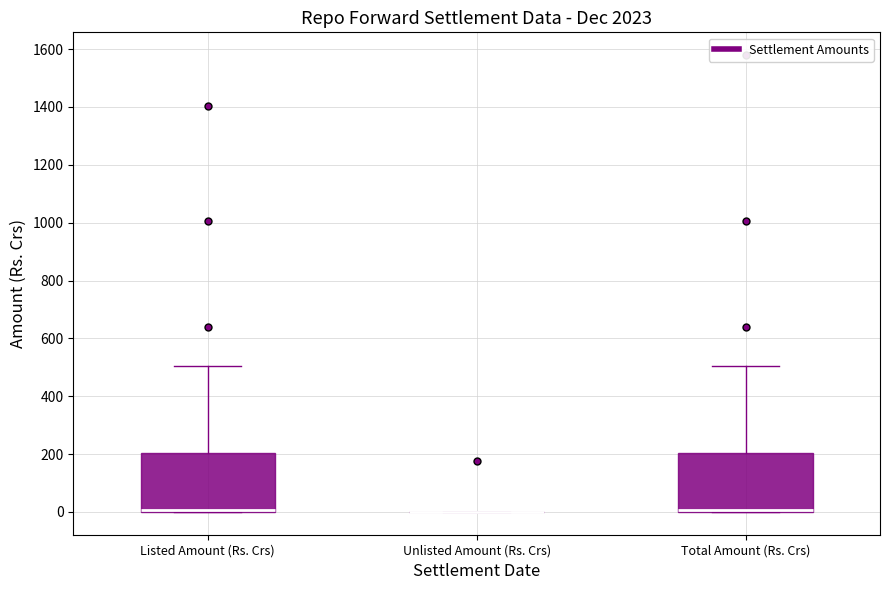

Reading left to right, read every box against the y-axis: the position of its median line, the range the box covers, and the ends of its whiskers. The values are not printed on the chart, so give them approximately, as read against the axis.

Listed Amount (Rs. Crs): median 0 (just above the box's lower edge), box 0 to 200, whiskers 0 to 500
Unlisted Amount (Rs. Crs): box collapsed to a line at 0, whiskers 0 to 0
Total Amount (Rs. Crs): median 0 (just above the box's lower edge), box 0 to 200, whiskers 0 to 500